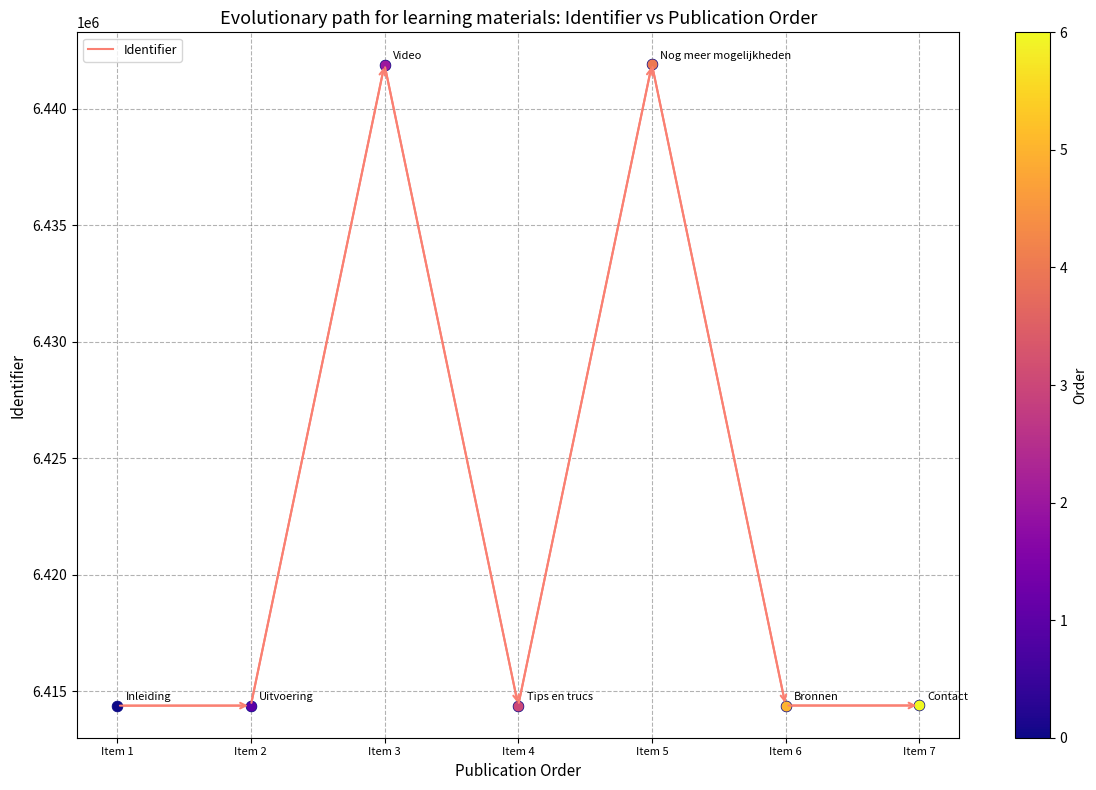

What is the change in value from Item 2 to Item 3?

+27507